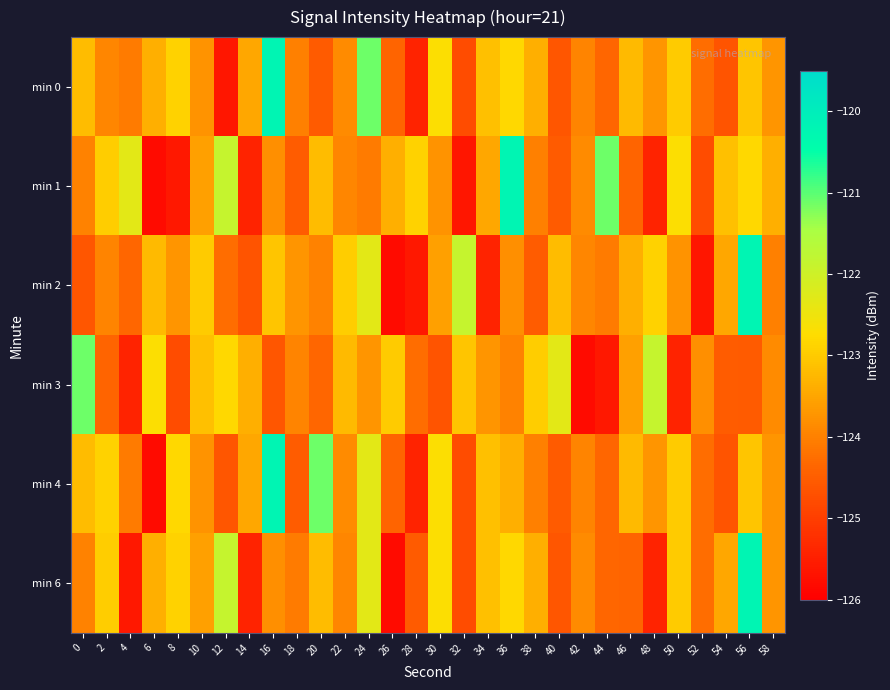

Reading left to right, list all the values displayed in this chart.

min 0: 0=-123.2	2=-123.9	4=-124.1	6=-123.4	8=-122.9	10=-123.7	12=-125.6	14=-123.5	16=-120.2	18=-124.0	20=-124.6	22=-123.9	24=-121.1	26=-124.4	28=-125.4	30=-122.7	32=-124.8	34=-123.1	36=-122.8	38=-123.4	40=-124.6	42=-123.9	44=-124.4	46=-123.2	48=-123.7	50=-123.0	52=-124.3	54=-124.6	56=-123.1	58=-123.7
min 1: 0=-124.0	2=-123.0	4=-122.3	6=-125.8	8=-125.6	10=-123.6	12=-121.9	14=-125.4	16=-123.8	18=-124.5	20=-123.2	22=-123.9	24=-124.1	26=-123.4	28=-122.9	30=-123.7	32=-125.6	34=-123.5	36=-120.2	38=-124.0	40=-124.6	42=-123.9	44=-121.1	46=-124.4	48=-125.4	50=-122.7	52=-124.8	54=-123.1	56=-122.8	58=-123.4
min 2: 0=-124.6	2=-123.9	4=-124.4	6=-123.2	8=-123.7	10=-123.0	12=-124.3	14=-124.6	16=-123.1	18=-123.7	20=-124.0	22=-123.0	24=-122.3	26=-125.8	28=-125.6	30=-123.6	32=-121.9	34=-125.4	36=-123.8	38=-124.5	40=-123.2	42=-123.9	44=-124.1	46=-123.4	48=-122.9	50=-123.7	52=-125.6	54=-123.5	56=-120.2	58=-124.0
min 3: 0=-121.1	2=-124.4	4=-125.4	6=-122.7	8=-124.8	10=-123.1	12=-122.8	14=-123.4	16=-124.6	18=-123.9	20=-124.4	22=-123.2	24=-123.7	26=-123.0	28=-124.3	30=-124.6	32=-123.1	34=-123.7	36=-124.0	38=-123.0	40=-122.3	42=-125.8	44=-125.6	46=-123.6	48=-121.9	50=-125.4	52=-123.8	54=-124.5	56=-124.6	58=-123.9
min 4: 0=-123.2	2=-122.9	4=-124.1	6=-125.8	8=-122.8	10=-123.7	12=-124.6	14=-123.5	16=-120.2	18=-124.5	20=-121.1	22=-123.9	24=-122.3	26=-124.4	28=-125.4	30=-122.7	32=-124.8	34=-123.1	36=-123.4	38=-124.0	40=-124.6	42=-123.9	44=-124.4	46=-123.2	48=-123.7	50=-123.0	52=-124.3	54=-124.6	56=-123.1	58=-123.7
min 6: 0=-124.0	2=-123.0	4=-125.6	6=-123.4	8=-122.9	10=-123.6	12=-121.9	14=-125.4	16=-123.8	18=-124.1	20=-123.2	22=-123.9	24=-122.3	26=-125.8	28=-124.6	30=-122.7	32=-124.8	34=-123.1	36=-122.8	38=-123.4	40=-124.6	42=-123.9	44=-124.4	46=-124.4	48=-125.4	50=-123.0	52=-124.3	54=-123.5	56=-120.2	58=-123.7